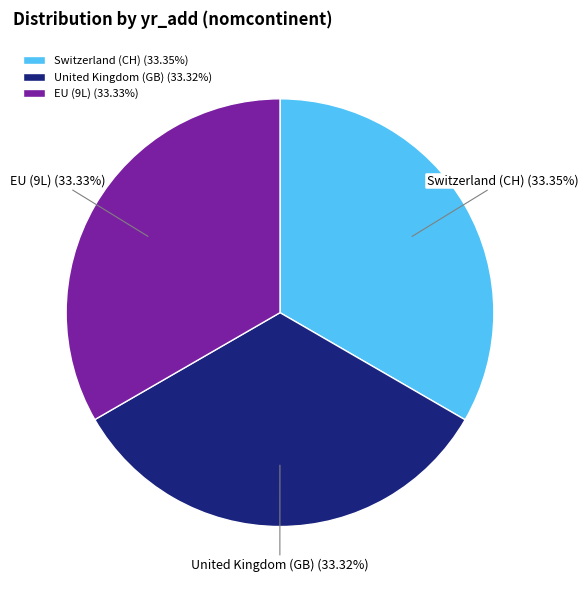

Is there any slice that represents more than half of the pie?

No